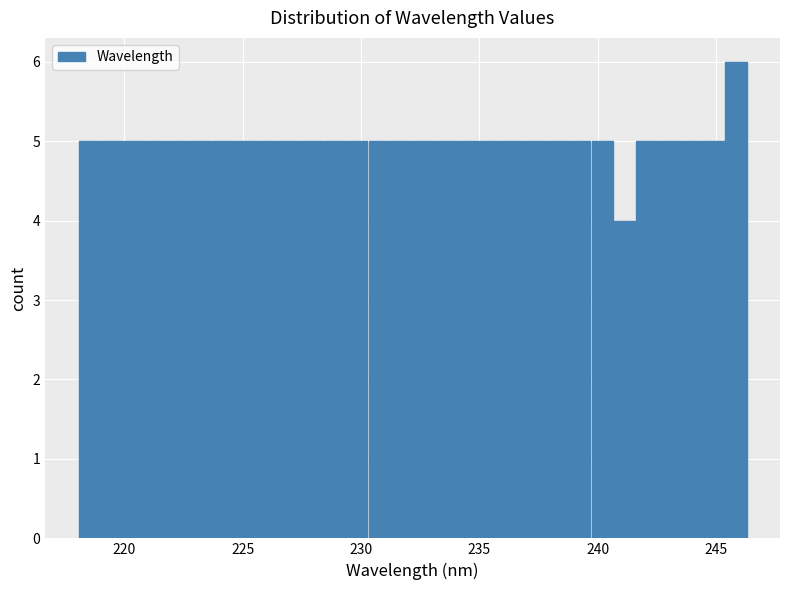

Around what value on the x-axis is the tallest bar? Give the approximate position of its centre, as read against the axis.

246.0